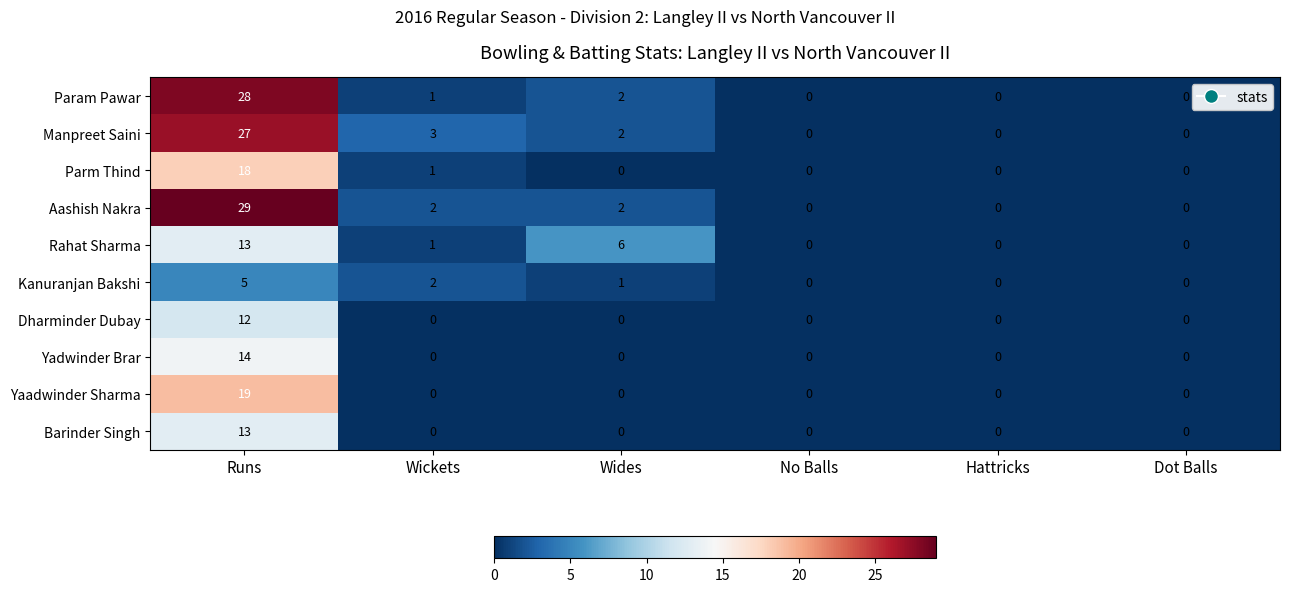

At which category is the sum across all series the highest?

Runs